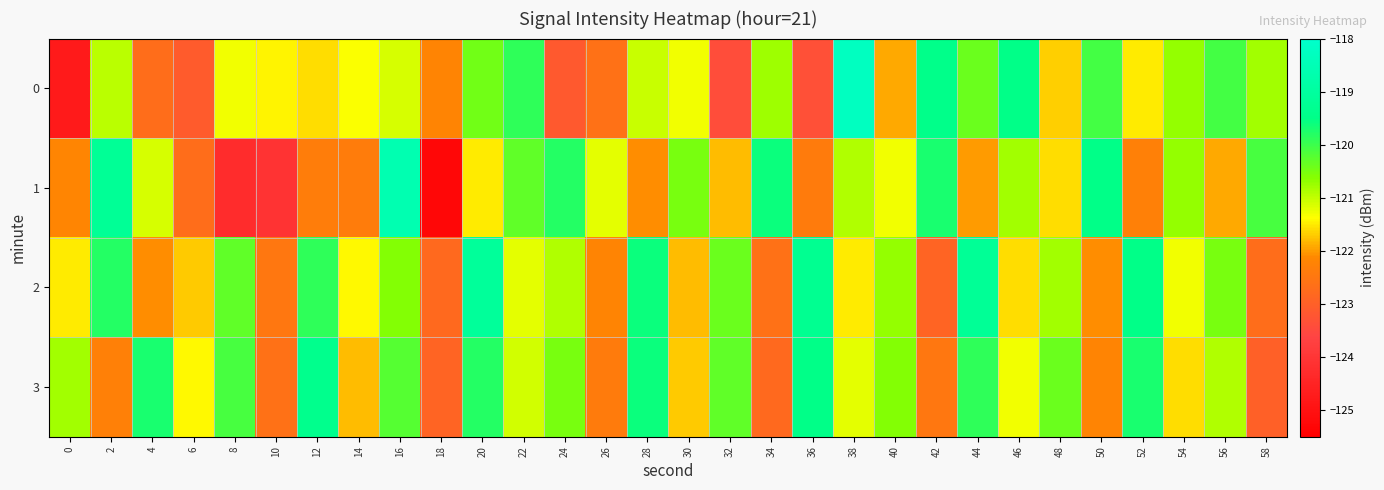

Which has a higher value, 54 or 20?

20